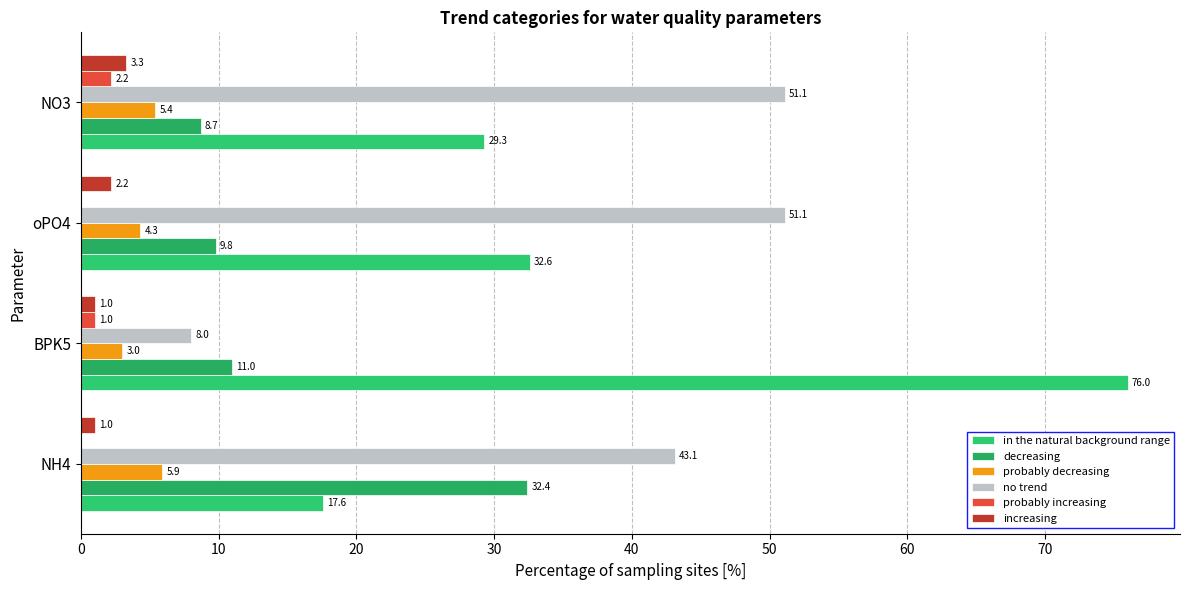

What are all the series names shown in the legend?

in the natural background range, decreasing, probably decreasing, no trend, probably increasing, increasing